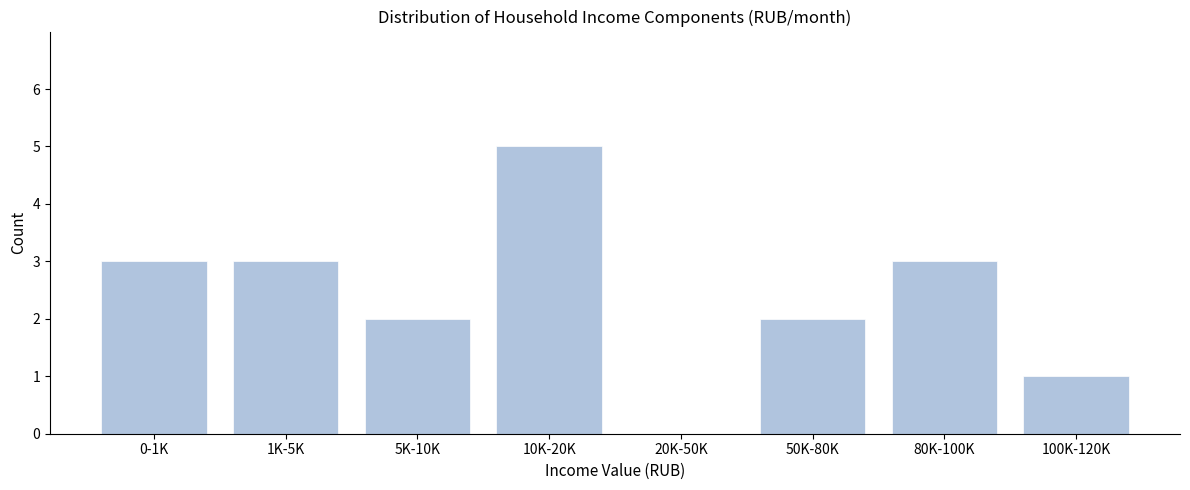

Reading left to right, extract all data points from this chart.

0-1K=3	1K-5K=3	5K-10K=2	10K-20K=5	20K-50K=0	50K-80K=2	80K-100K=3	100K-120K=1